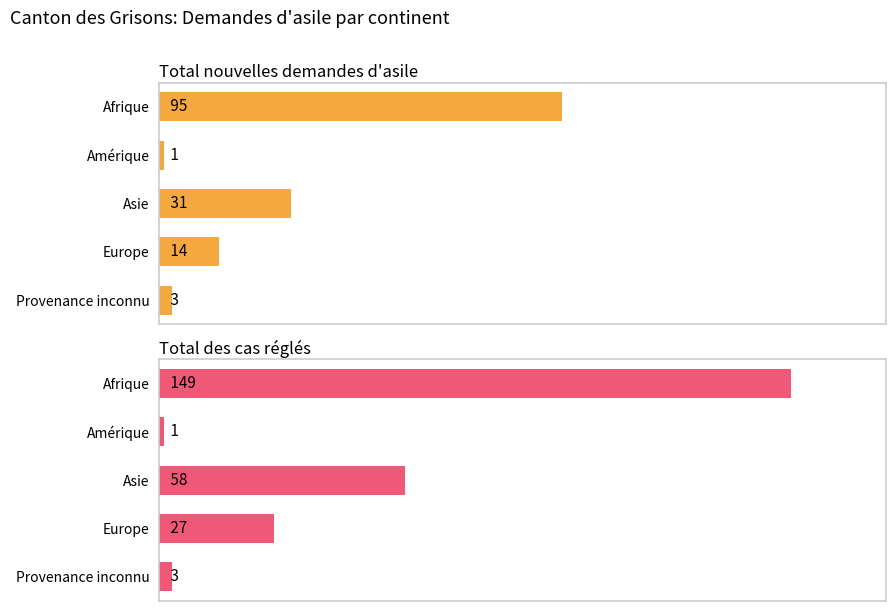

Which series has the largest total across all categories?

Total des cas réglés